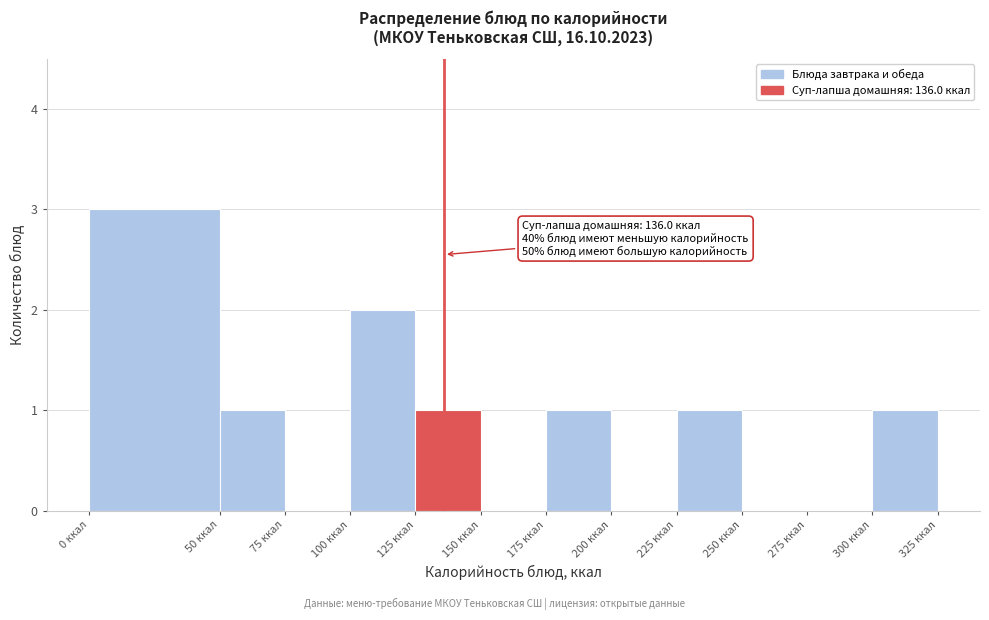

Which range on the x-axis has the tallest bar?

0 to 50